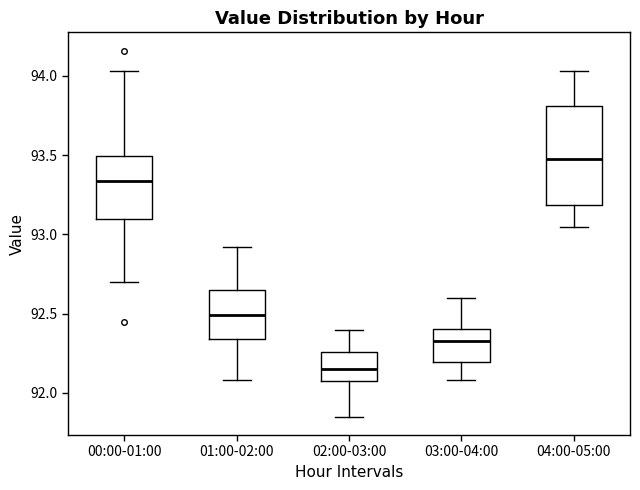

Comparing the boxes themselves (not the whiskers), which one is the tallest?

04:00-05:00